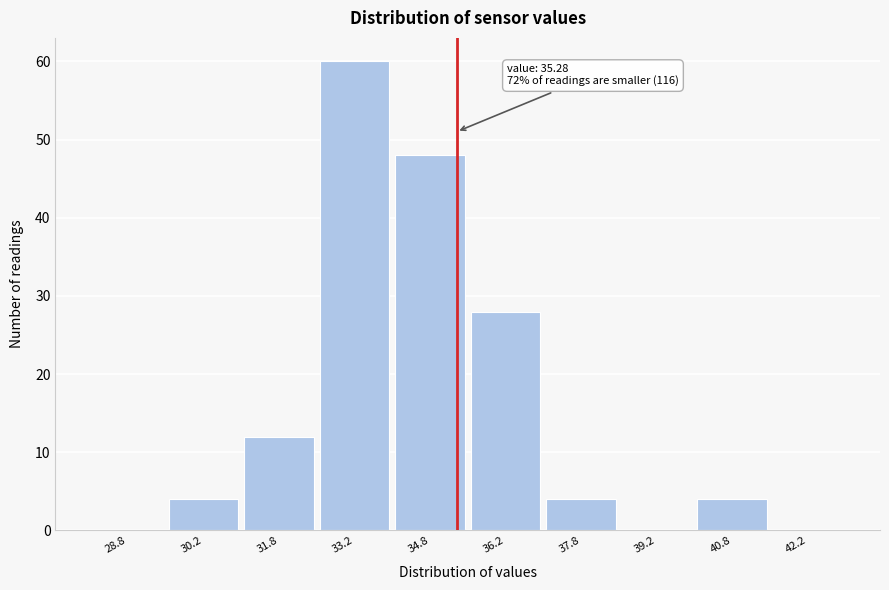

Over which range of the x-axis is the bar tallest?

32.5 to 34.0